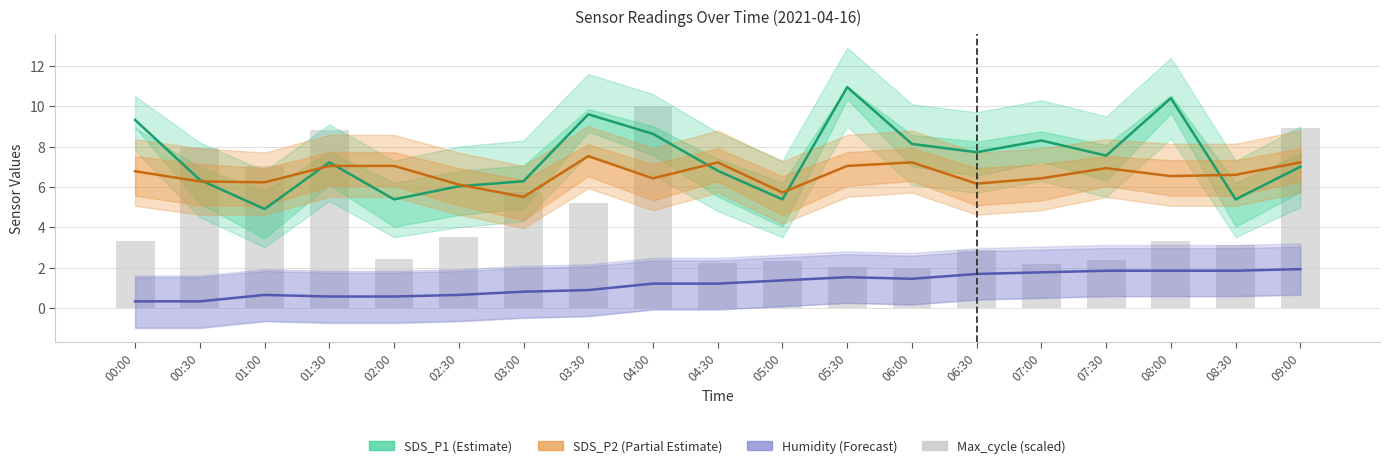

What is the approximate value of SDS_P2 (scaled) at 00:30?

6.3